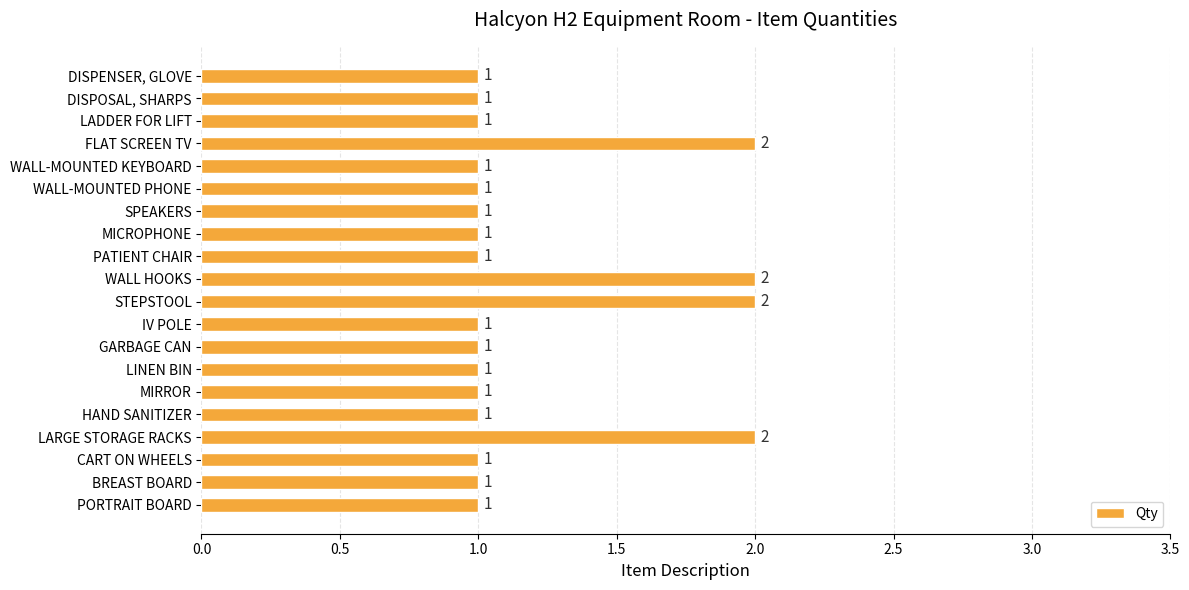

What is the greatest value displayed?

2